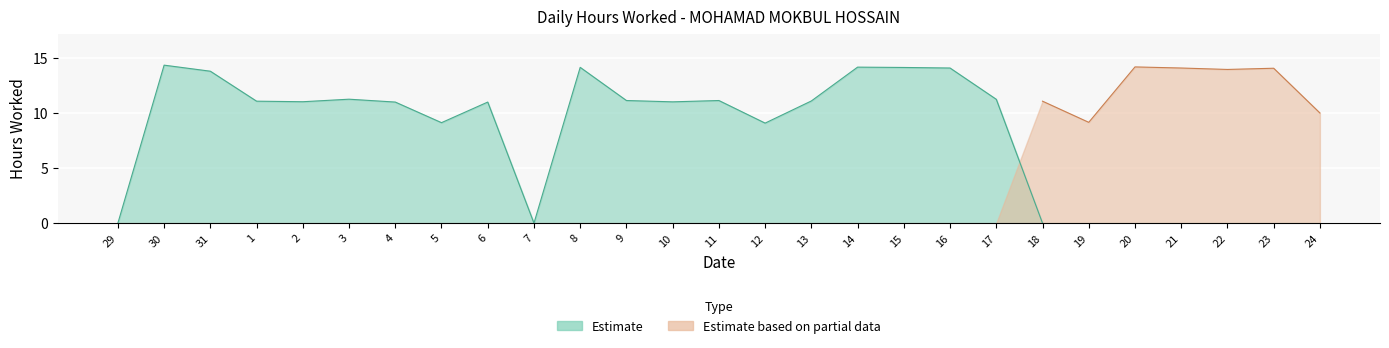

The chart shows a value of 5.0 at 21. True or false?

False